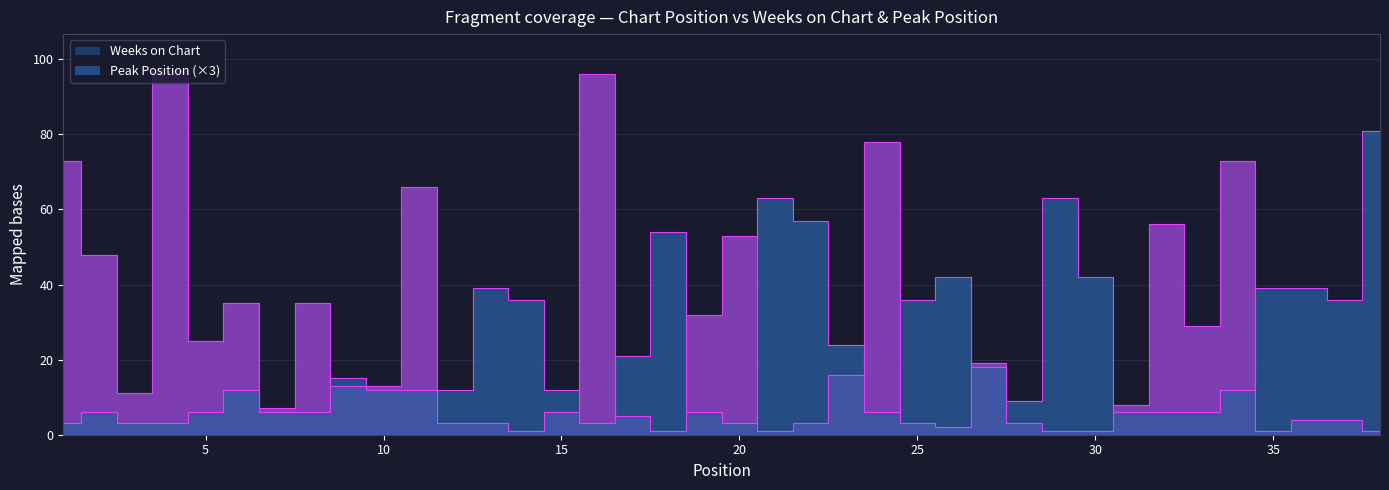

Reading right to left, extract all data points from this chart.

Weeks on Chart: 1	4	4	1	73	29	56	8	1	1	3	19	2	3	78	16	3	1	53	32	1	5	96	6	1	3	3	66	13	13	35	7	35	25	97	11	48	73
Peak Position: 81	36	39	39	12	6	6	6	42	63	9	18	42	36	6	24	57	63	3	6	54	21	3	12	36	39	12	12	12	15	6	6	12	6	3	3	6	3